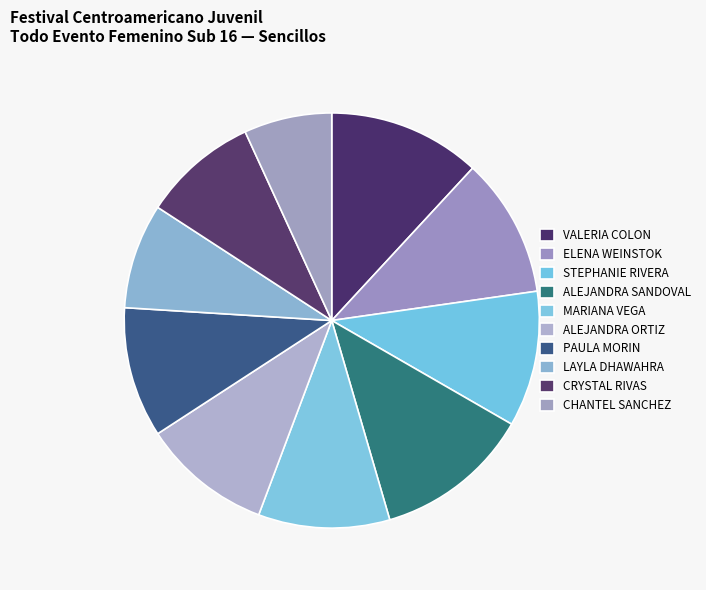

Rank the categories by value from lowest to highest.

CHANTEL SANCHEZ, LAYLA DHAWAHRA, CRYSTAL RIVAS, ALEJANDRA ORTIZ, PAULA MORIN, MARIANA VEGA, STEPHANIE RIVERA, ELENA WEINSTOK, VALERIA COLON, ALEJANDRA SANDOVAL